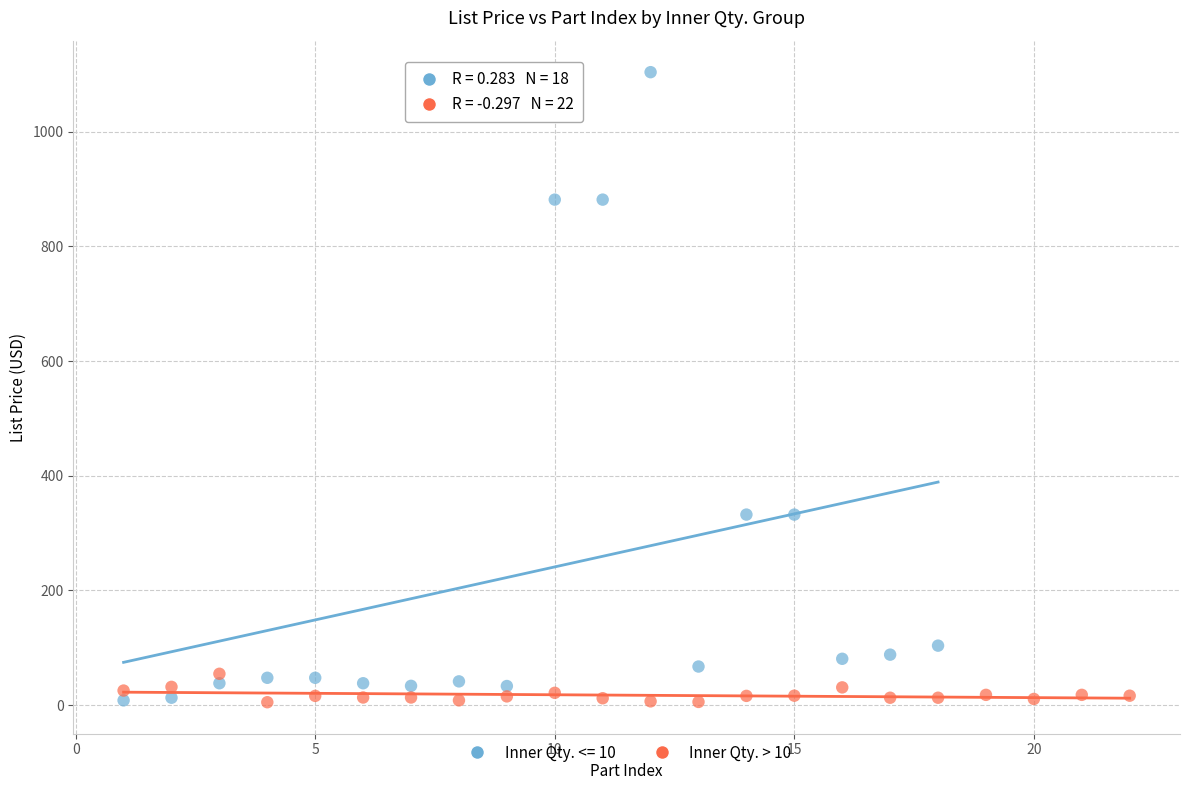

Which series has the widest spread of Y values?

Inner Qty. <= 10